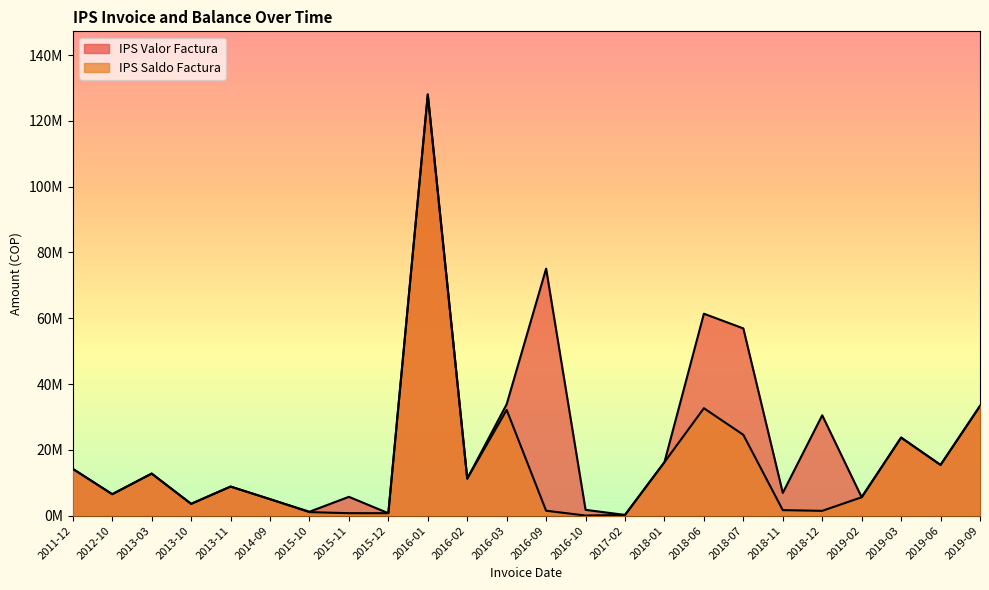

Does the chart display data point markers on the line(s)?

No